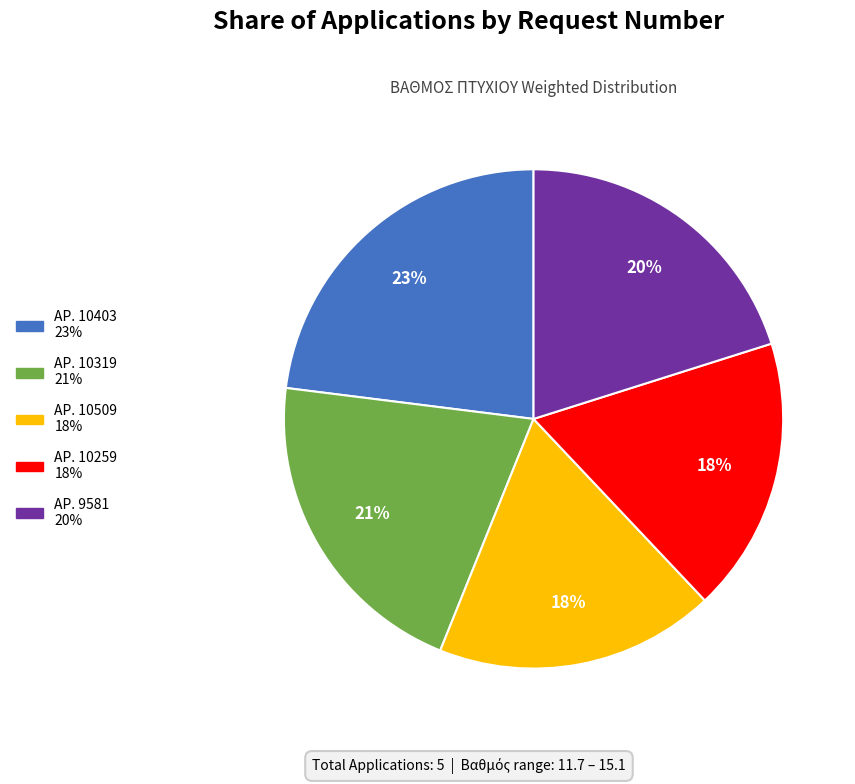

To the nearest percent, what is the average slice percentage?

20%